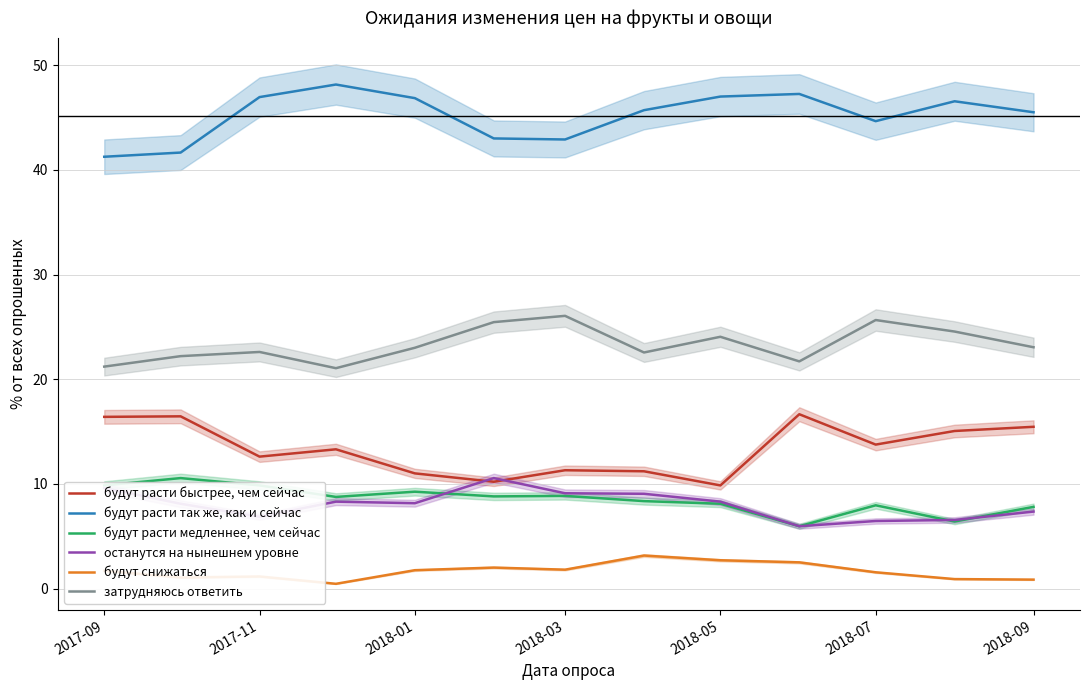

True or false: будут снижаться and затрудняюсь ответить cross at least once.

False